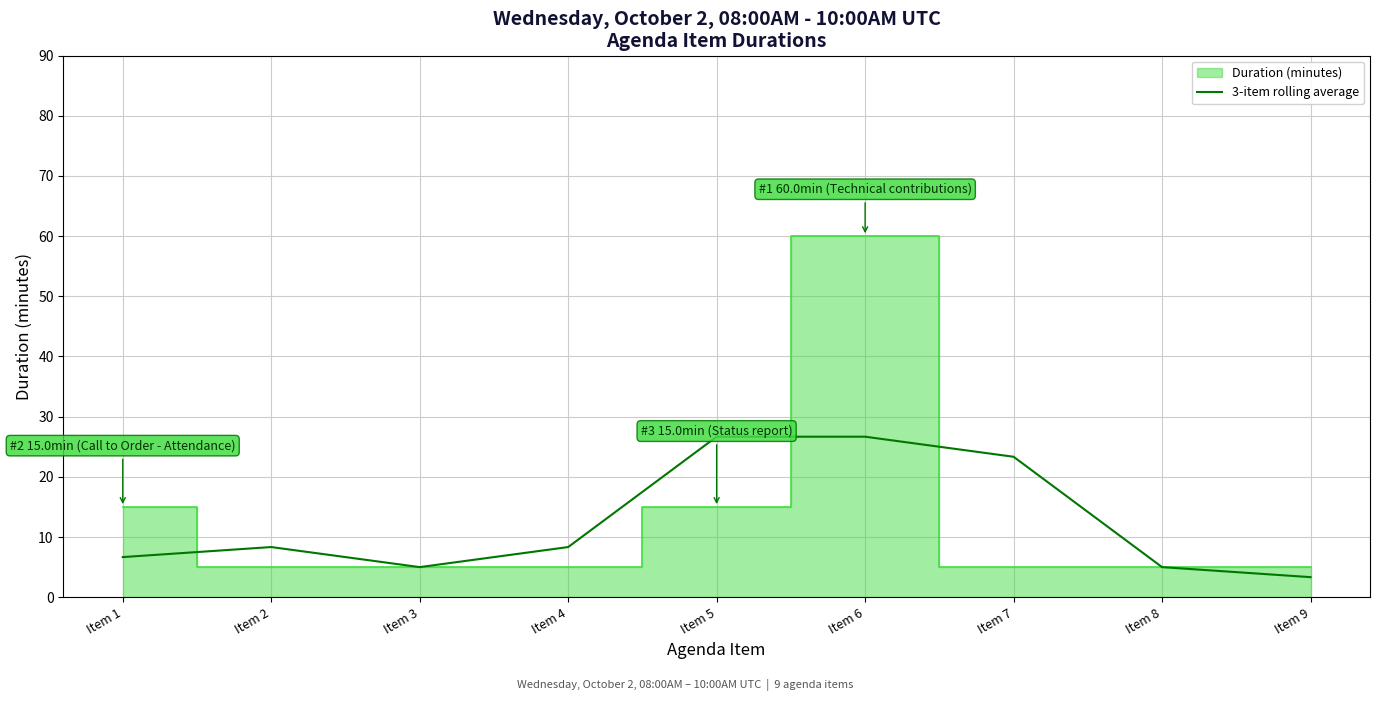

Where is the data nearest to the value 15?

Item 2